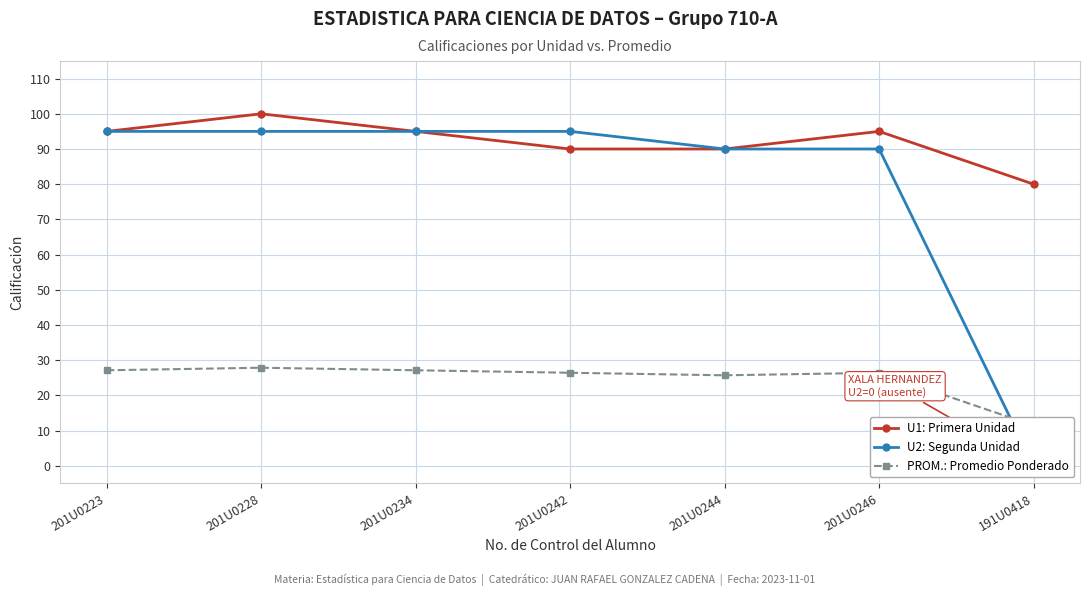

Reading left to right, extract all data points from this chart.

U1: Primera Unidad: 201U0223=95.0	201U0228=100.0	201U0234=95.0	201U0242=90.0	201U0244=90.0	201U0246=95.0	191U0418=80.0
U2: Segunda Unidad: 201U0223=95.0	201U0228=95.0	201U0234=95.0	201U0242=95.0	201U0244=90.0	201U0246=90.0	191U0418=0.0
PROM.: Promedio Ponderado: 201U0223=27.1	201U0228=27.9	201U0234=27.1	201U0242=26.4	201U0244=25.7	201U0246=26.4	191U0418=11.4